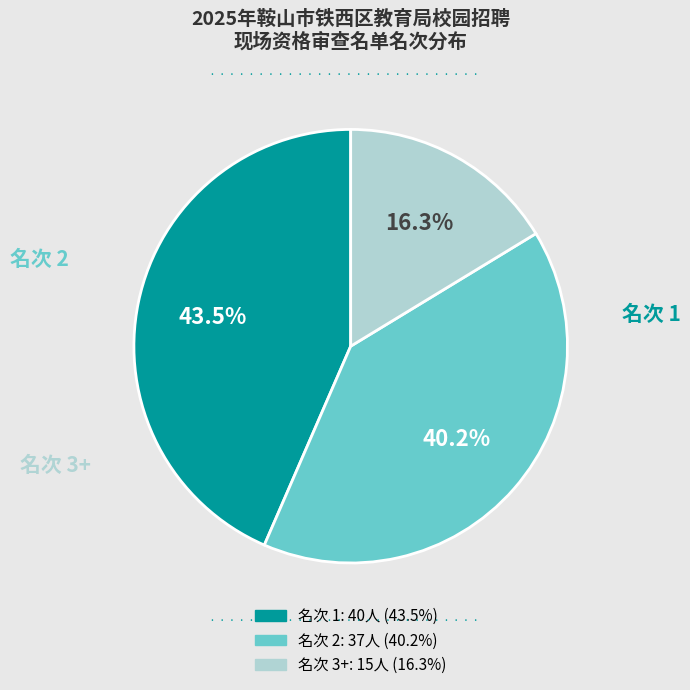

Does any single category account for the majority?

No